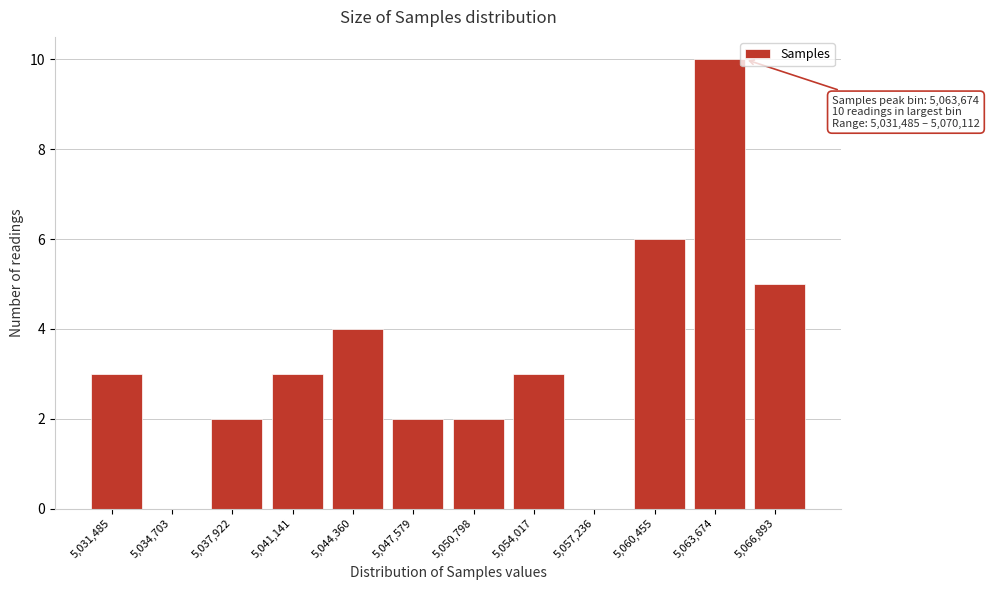

Reading right to left, list all the values displayed in this chart.

5,066,893=5	5,063,674=10	5,060,455=6	5,057,236=0	5,054,017=3	5,050,798=2	5,047,579=2	5,044,360=4	5,041,141=3	5,037,922=2	5,034,703=0	5,031,485=3